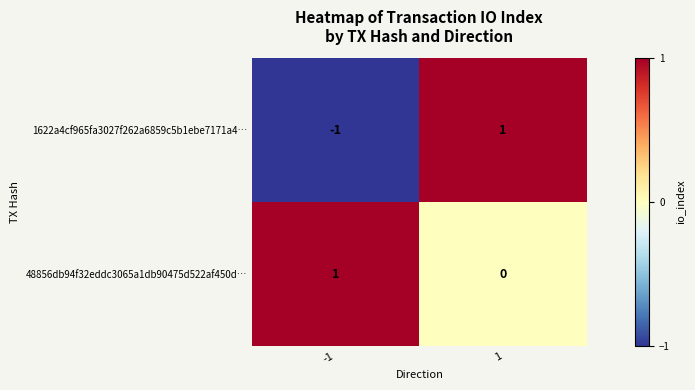

Is it true that 48856db94f32eddc3065a1db90475d522af450d… equals 0 at 1?

True